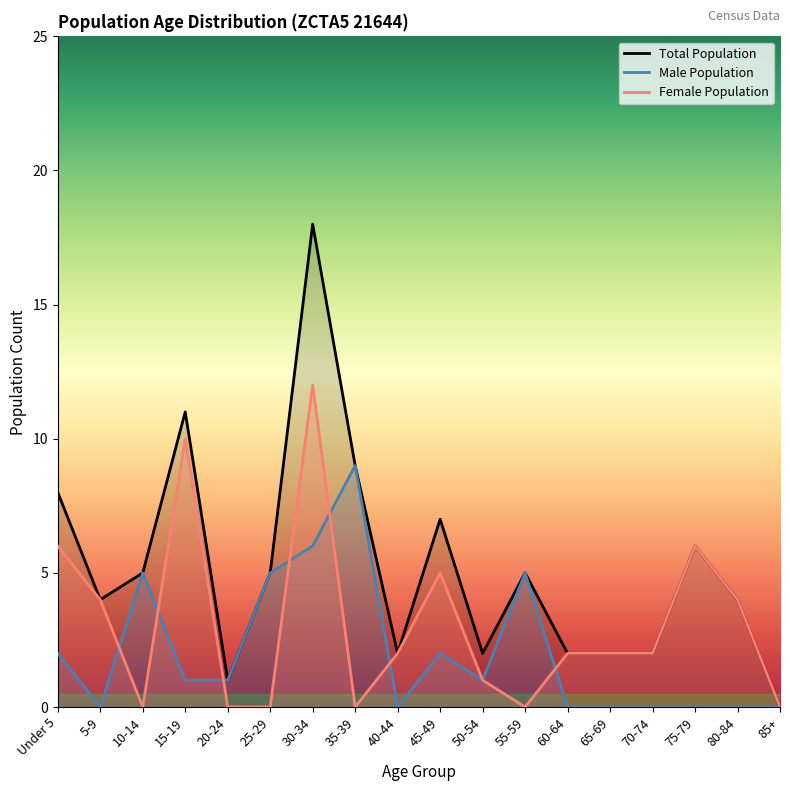

Rank the series at 80-84 from lowest to highest value.

Male Population, Total Population, Female Population